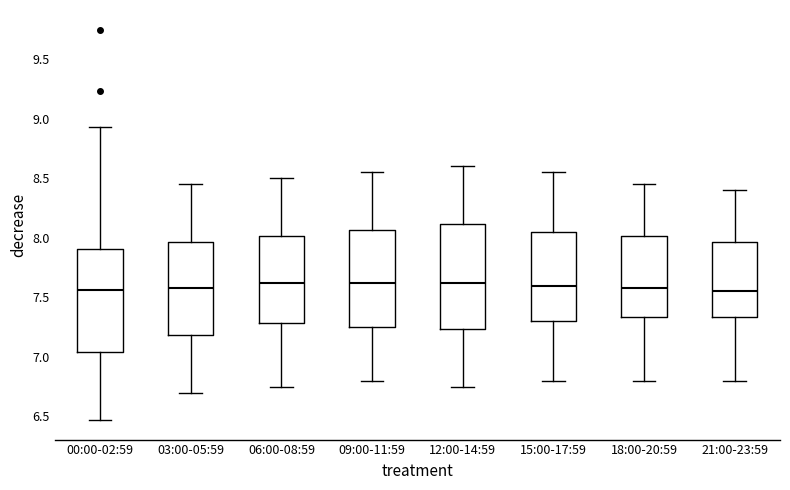

Reading left to right, transcribe this box plot: for each box, give where its median line is, the range the box spans, and where its two whiskers end, as read against the y-axis. The values are not printed on the chart, so give them approximately, as read against the axis.

00:00-02:59: median 7.55, box 7.05 to 7.90, whiskers 6.45 to 8.95
03:00-05:59: median 7.60, box 7.20 to 7.95, whiskers 6.70 to 8.45
06:00-08:59: median 7.65, box 7.30 to 8.00, whiskers 6.75 to 8.50
09:00-11:59: median 7.65, box 7.25 to 8.05, whiskers 6.80 to 8.55
12:00-14:59: median 7.65, box 7.25 to 8.10, whiskers 6.75 to 8.60
15:00-17:59: median 7.60, box 7.30 to 8.05, whiskers 6.80 to 8.55
18:00-20:59: median 7.60, box 7.35 to 8.00, whiskers 6.80 to 8.45
21:00-23:59: median 7.55, box 7.35 to 7.95, whiskers 6.80 to 8.40